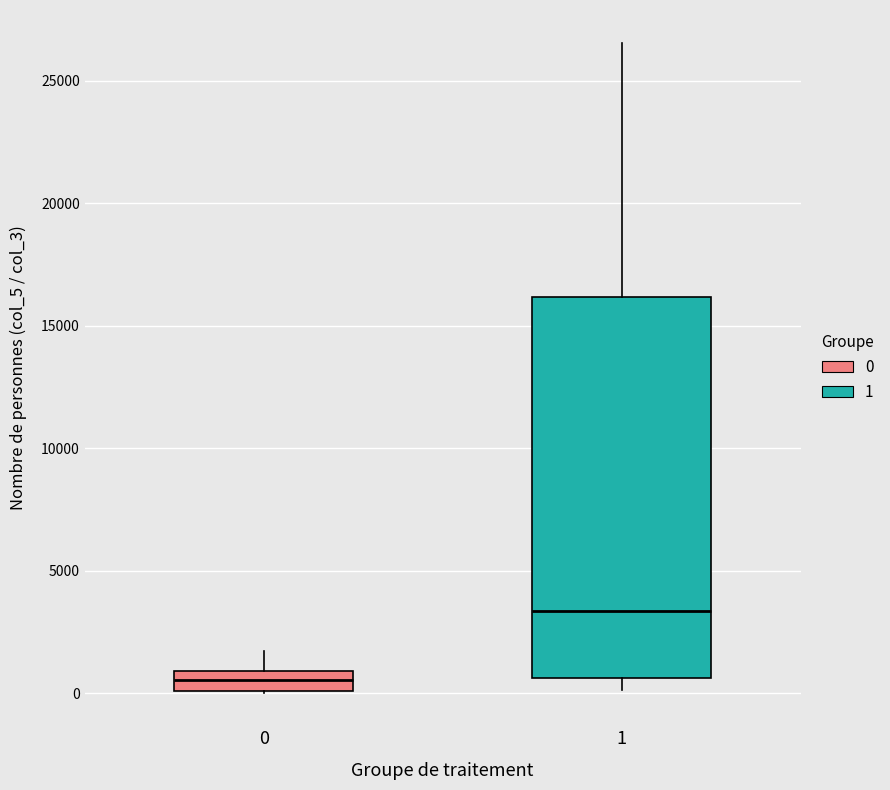

Which box has the lowest median line?

0